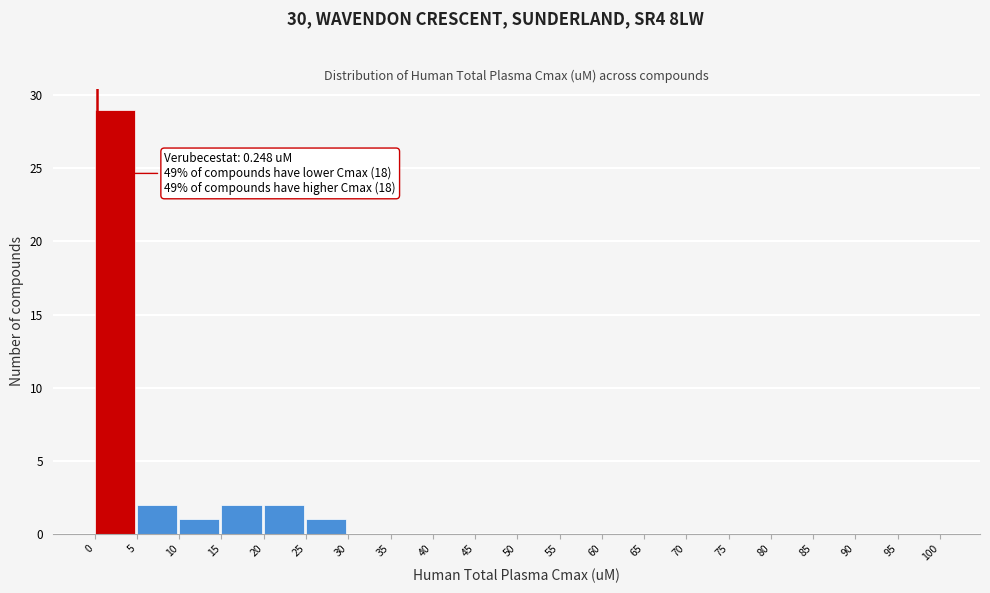

Over which range of the x-axis is the bar tallest?

0 to 5